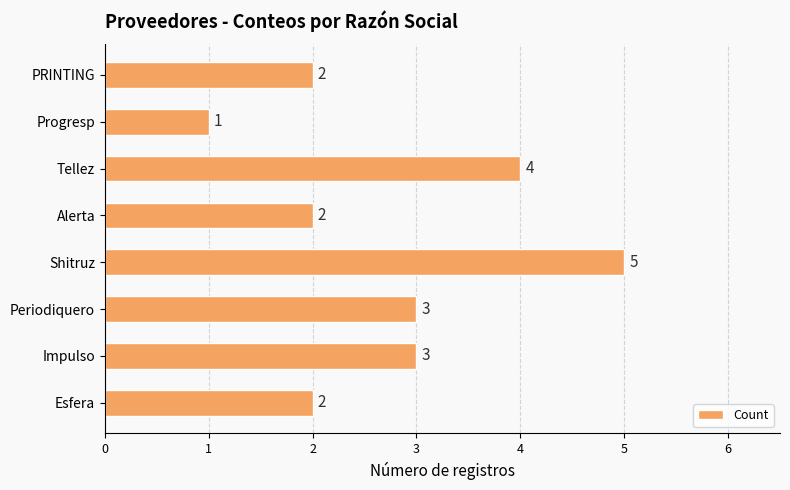

What is the ratio of the value at Shitruz to the value at Progresp?

5.0